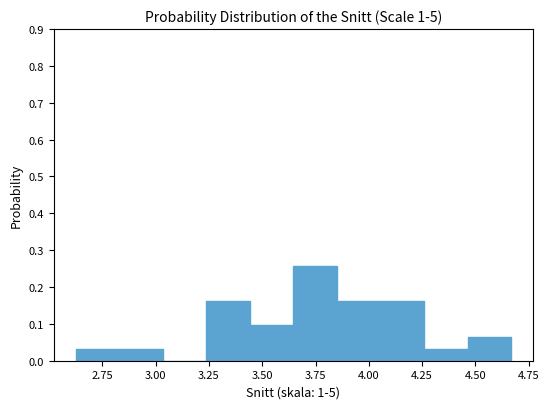

Which range on the x-axis has the tallest bar?

3.65 to 3.85